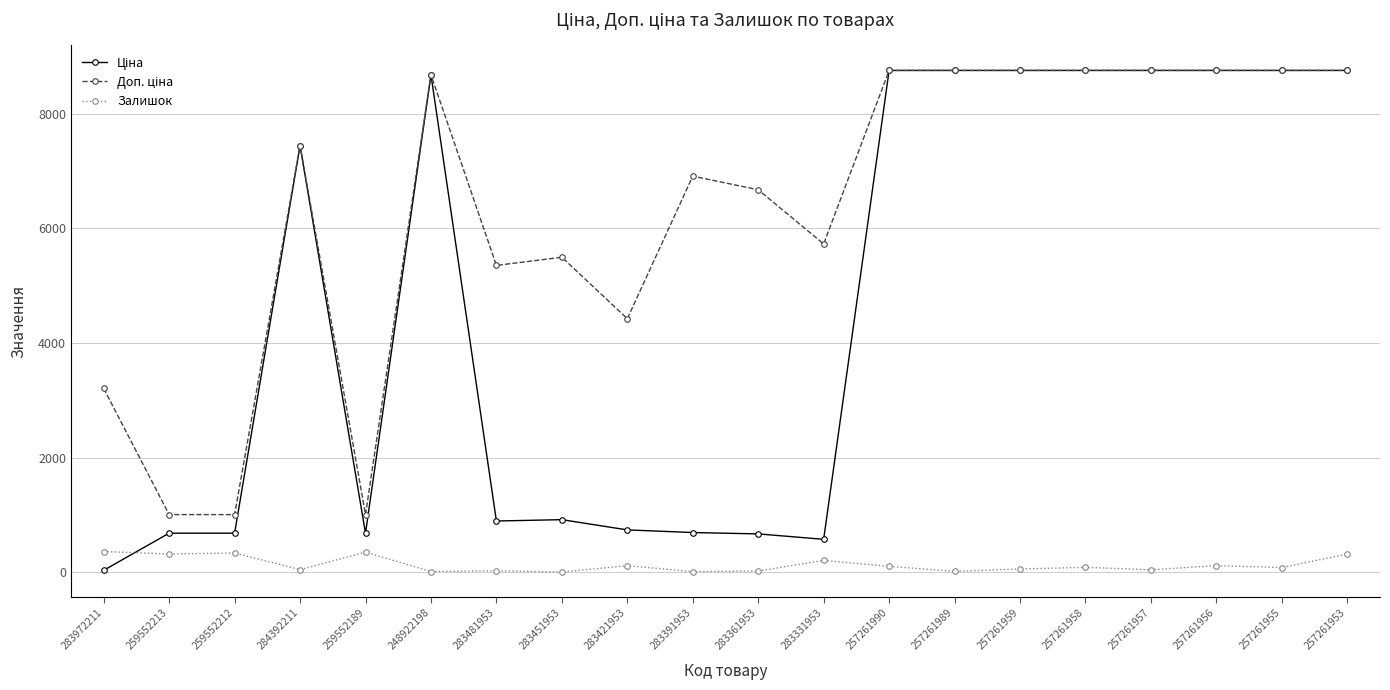

What is the value of the Залишок point at the 12th from the left?

205.0